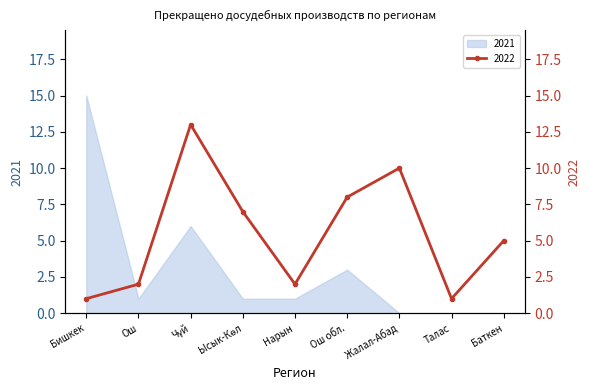

What is the highest value of the 2022 series?

13